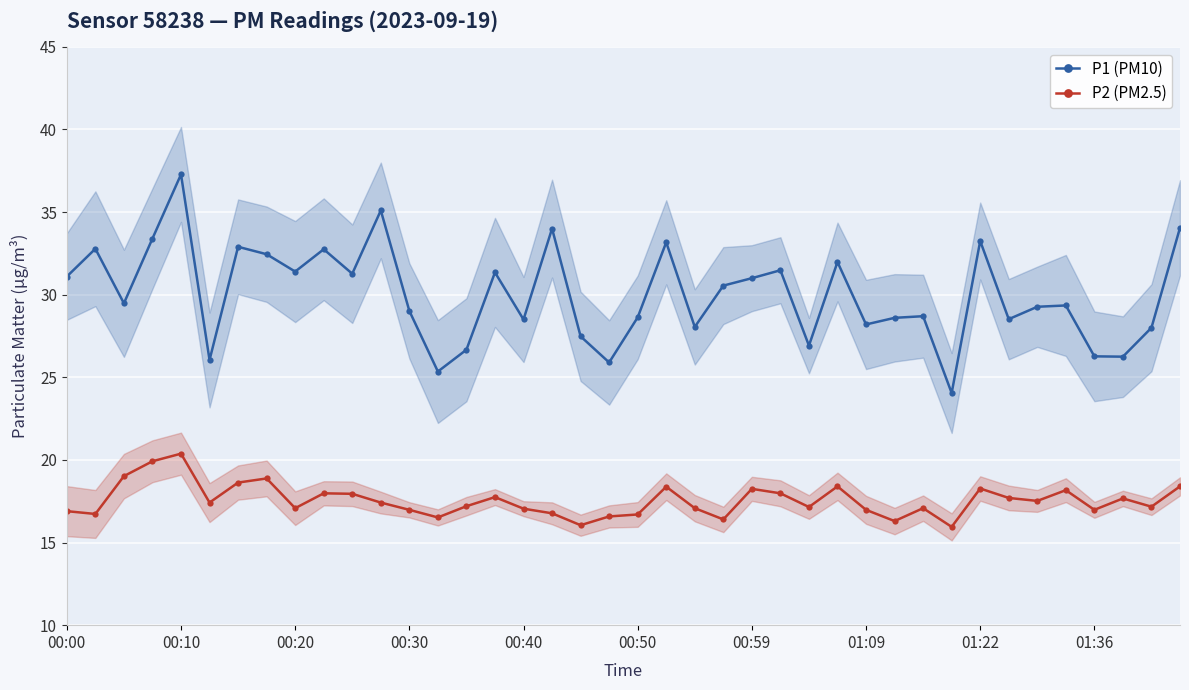

Which series has the largest range (max minus min)?

P1 (PM10)